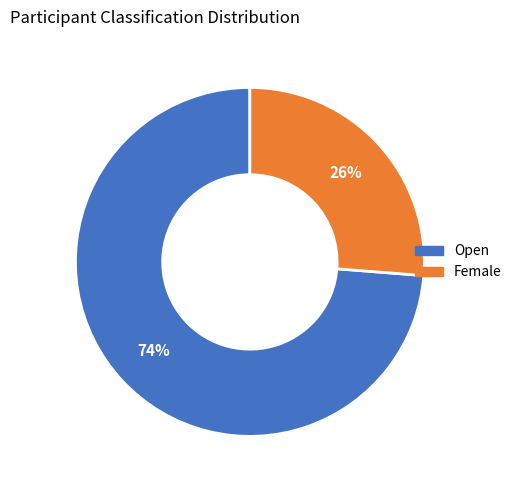

Do Open and Female together represent more than half of the pie?

Yes